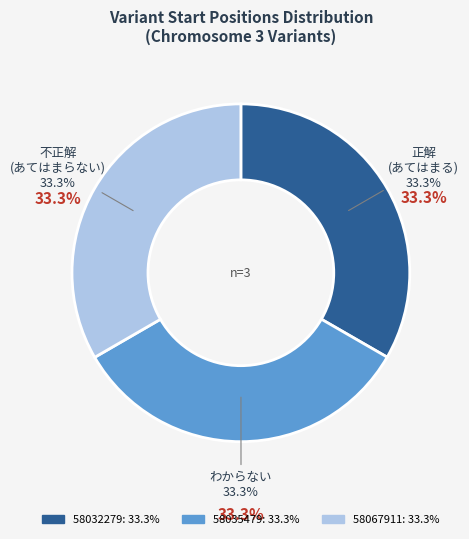

What is the largest slice in the pie chart?

58067911